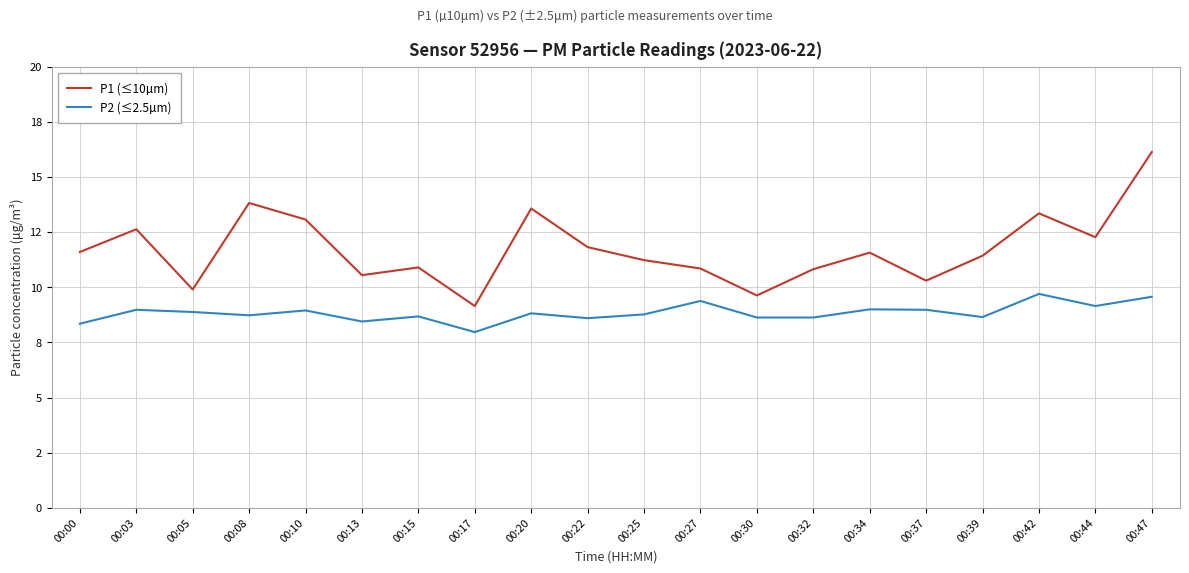

What are all the series names shown in the legend?

P1 (≤10µm), P2 (≤2.5µm)